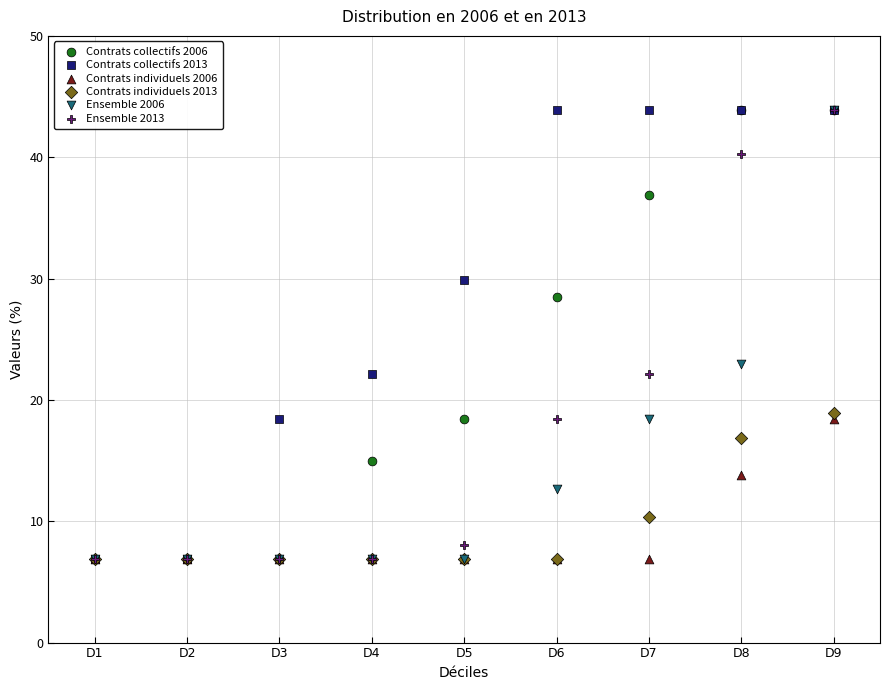

Across all series, what Y value is closest to 25?

23.0